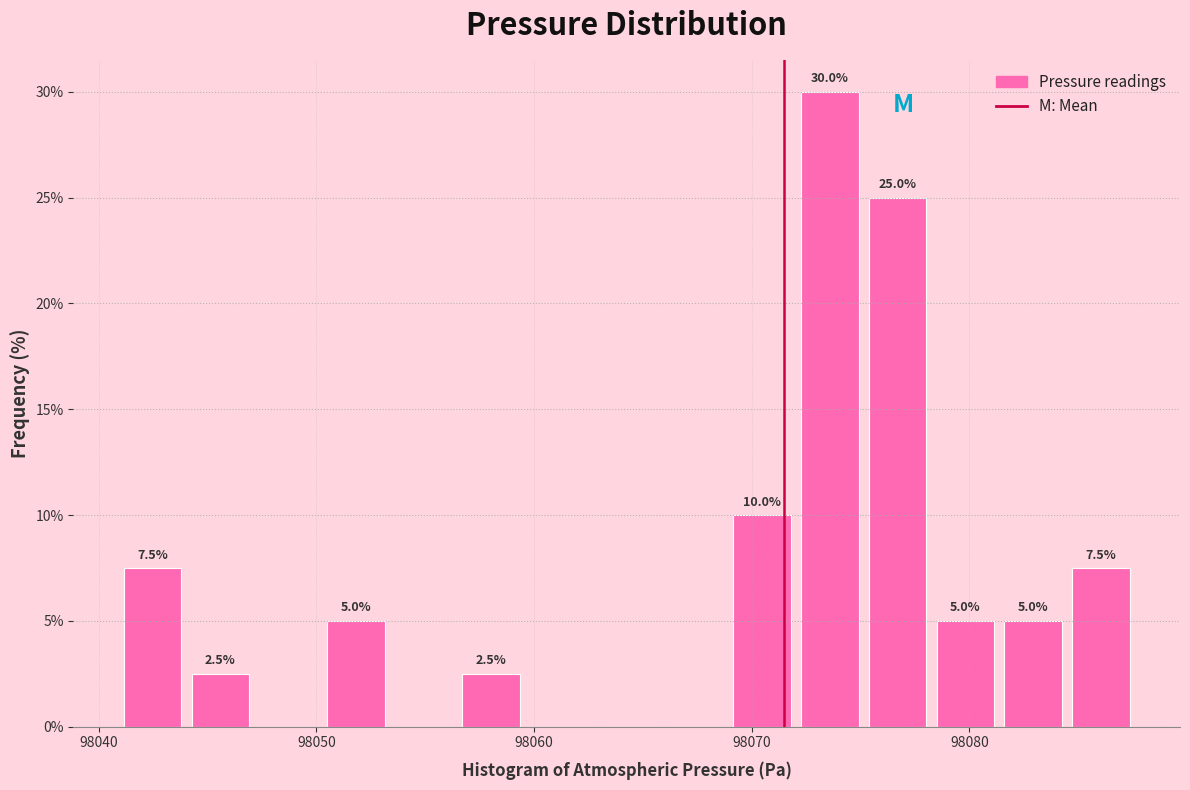

Around what value on the x-axis is the tallest bar? Give the approximate position of its centre, as read against the axis.

98074